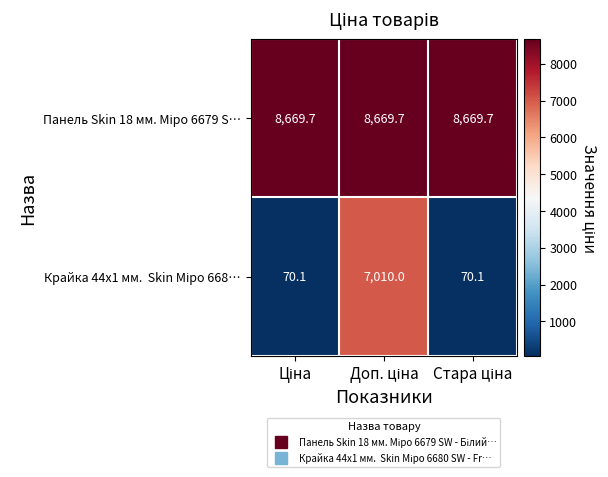

What is the greatest value displayed?

8669.7